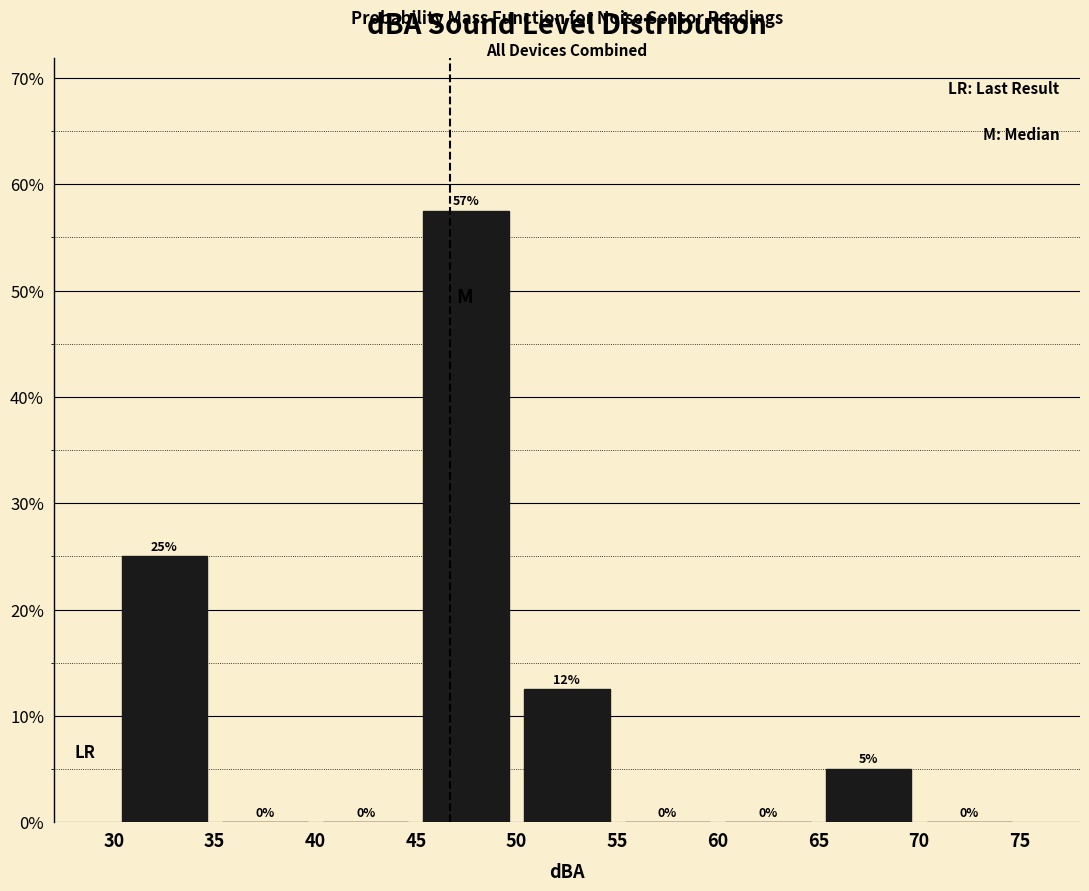

Over which range of the x-axis is the bar tallest?

45 to 50